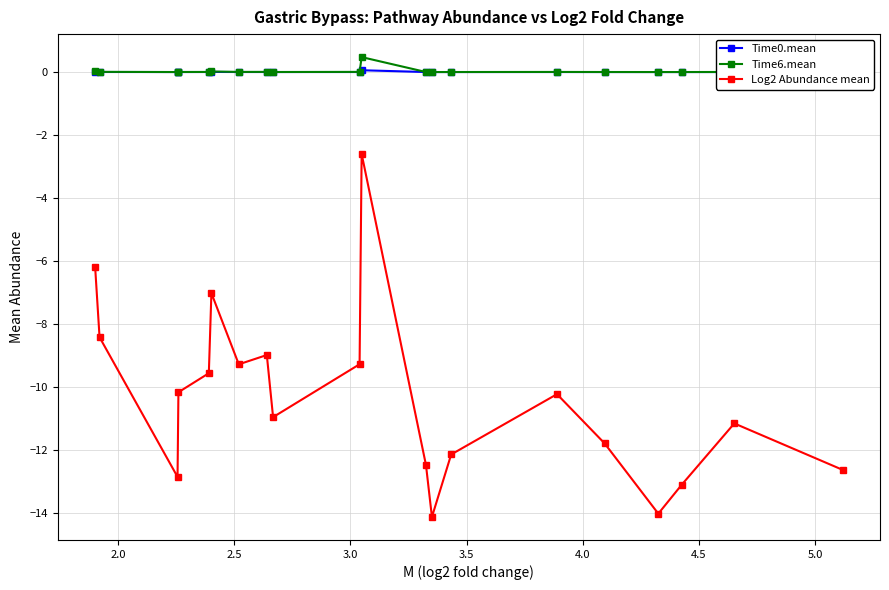

Which series has the widest spread of values?

Log2 Abundance mean